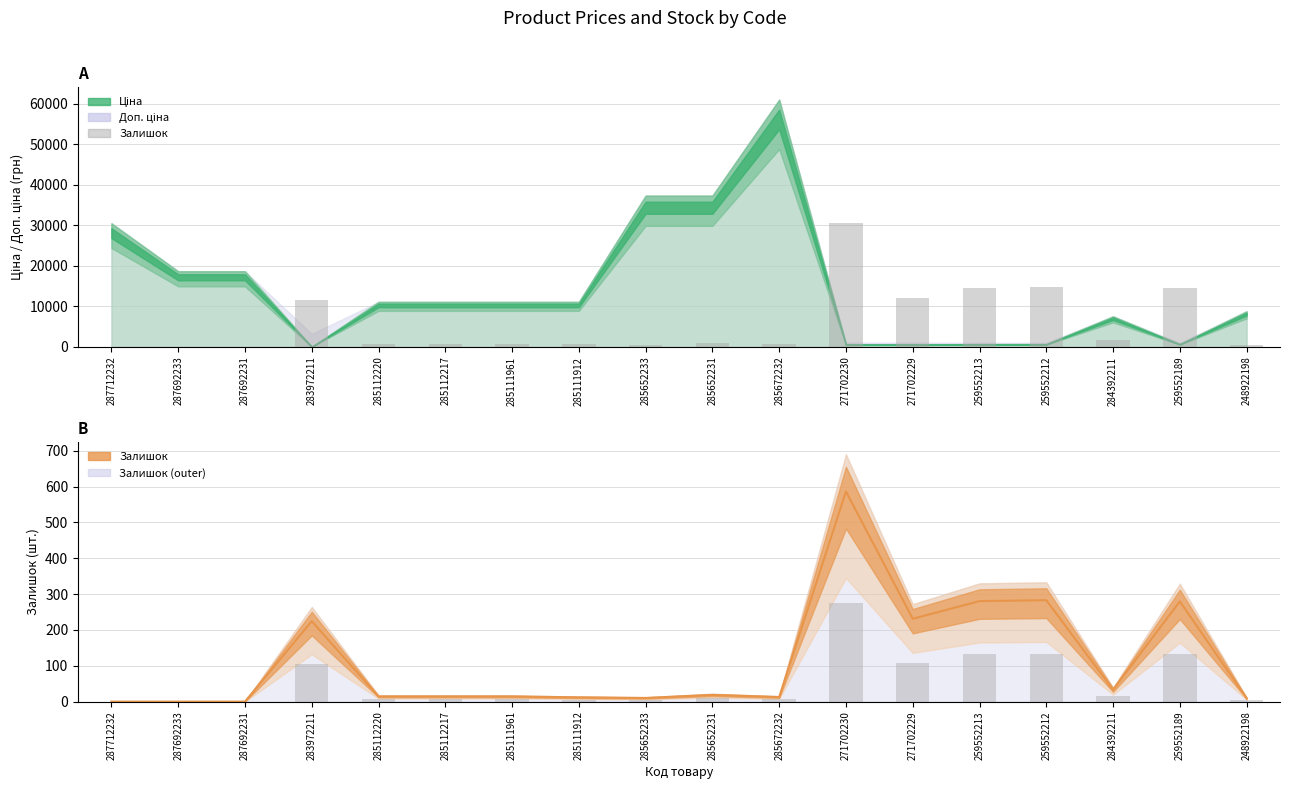

How many groups of bars are there?

18